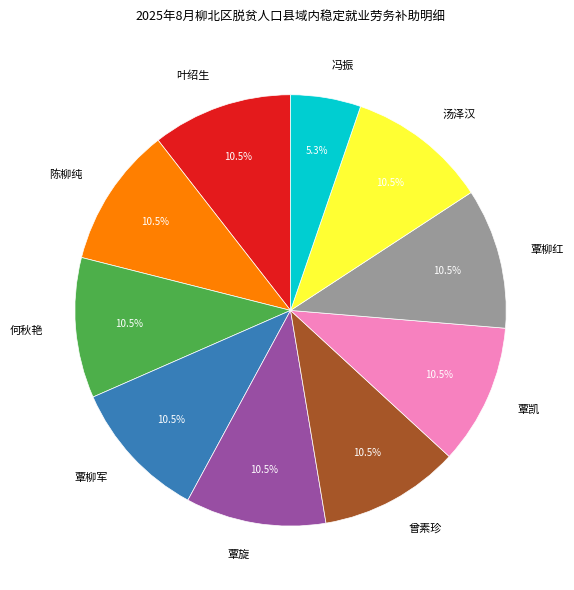

Count the number of slices in the pie.

10